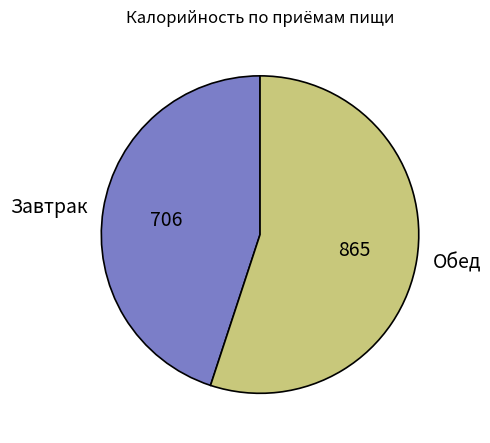

Is it true that Обед is 66% of the pie?

False